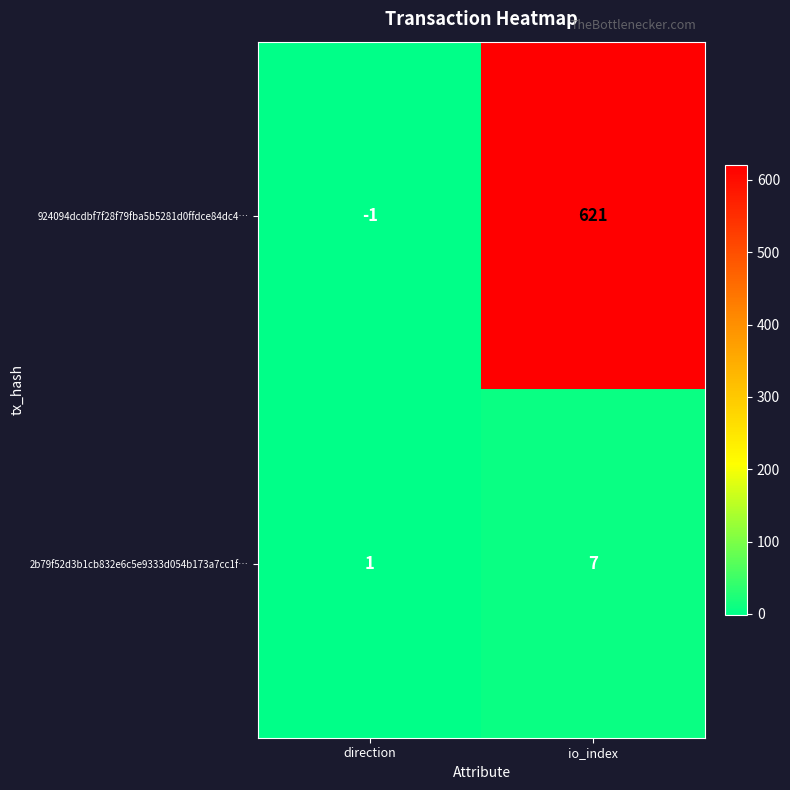

Rank the series by their maximum value, from lowest to highest.

2b79f52d3b1cb832e6c5e9333d054b173a7cc1f…, 924094dcdbf7f28f79fba5b5281d0ffdce84dc4…